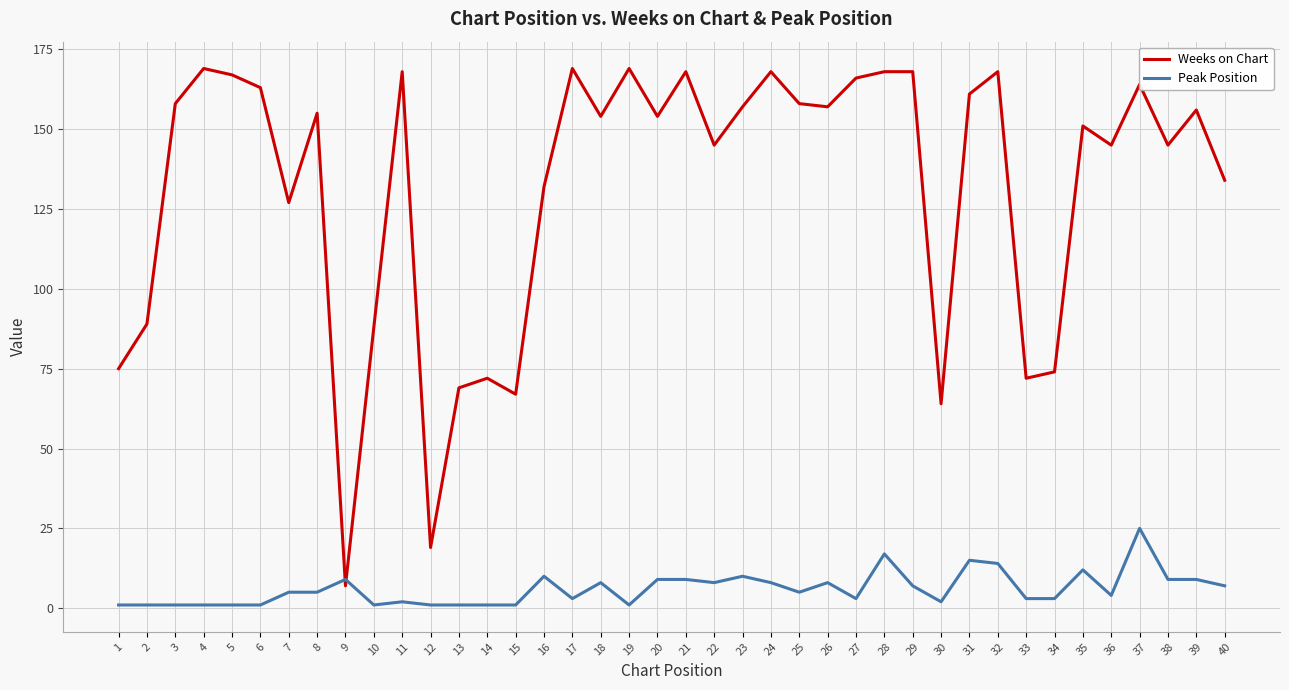

How many lines are shown in the chart?

2